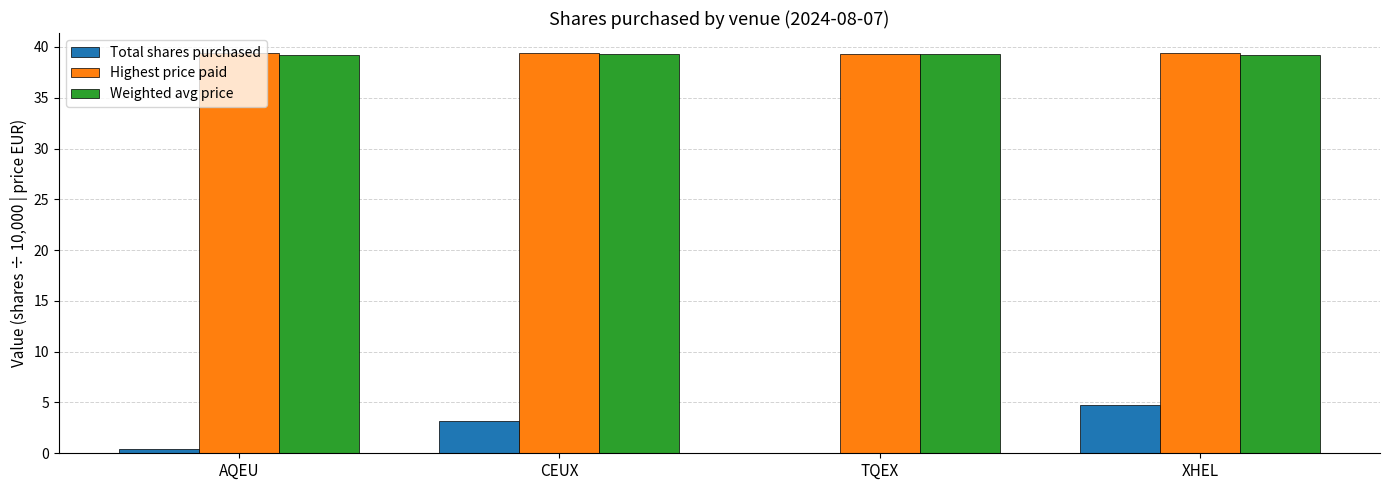

What is the sum of the Total shares purchased values at XHEL and TQEX?

4.8